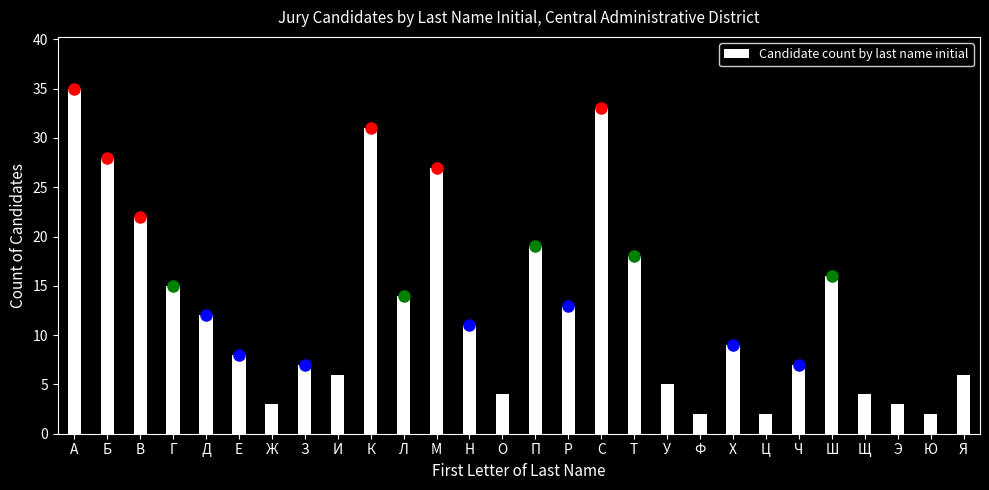

Reading left to right, list all the values displayed in this chart.

35	28	22	15	12	8	3	7	6	31	14	27	11	4	19	13	33	18	5	2	9	2	7	16	4	3	2	6